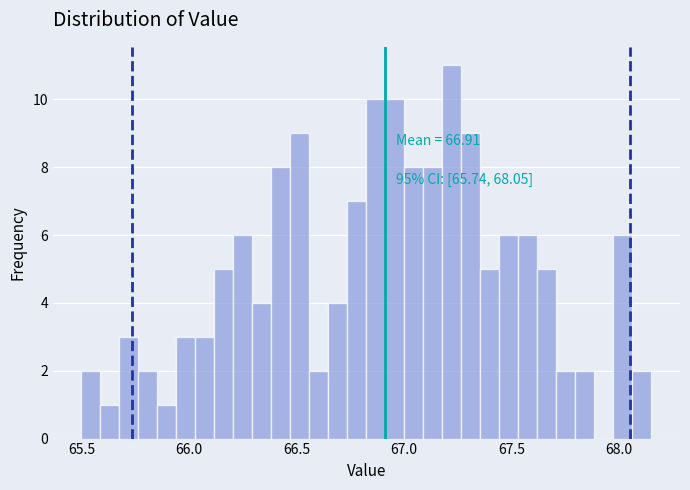

Read against the x-axis, roughly where is the centre of the tallest bar?

67.20